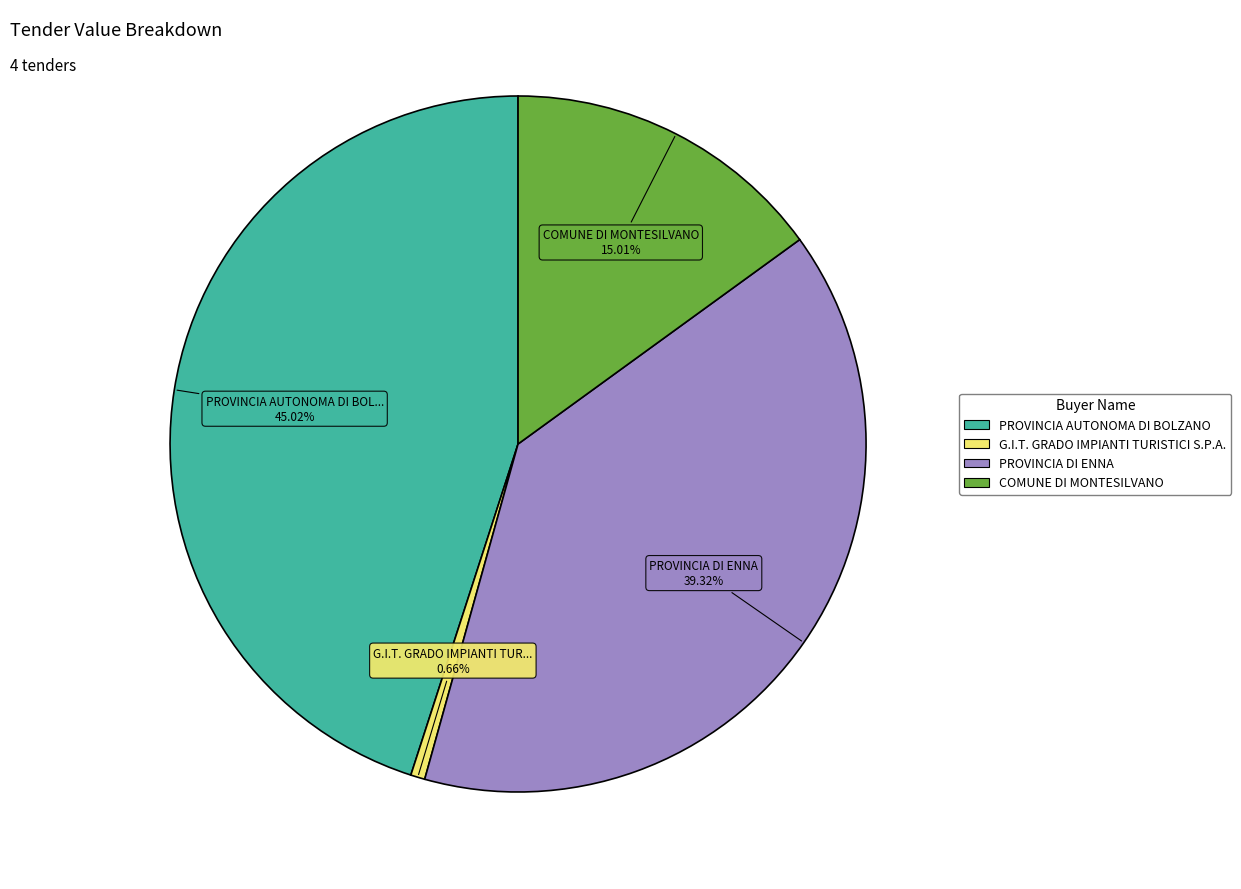

Rank the categories by value from highest to lowest.

PROVINCIA AUTONOMA DI BOLZANO, PROVINCIA DI ENNA, COMUNE DI MONTESILVANO, G.I.T. GRADO IMPIANTI TURISTICI S.P.A.